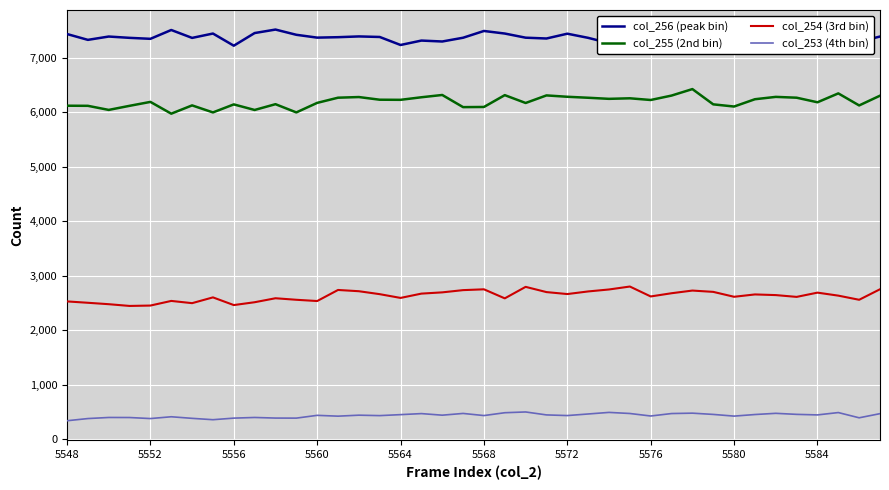

What is the smallest value displayed?

338